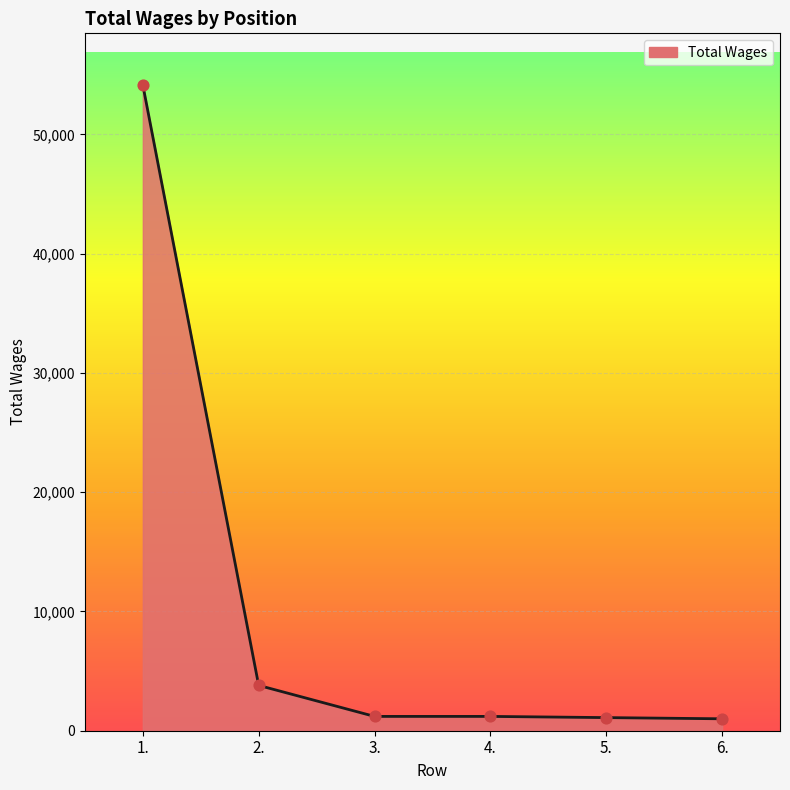

Which has a higher value, 2. or 3.?

2.